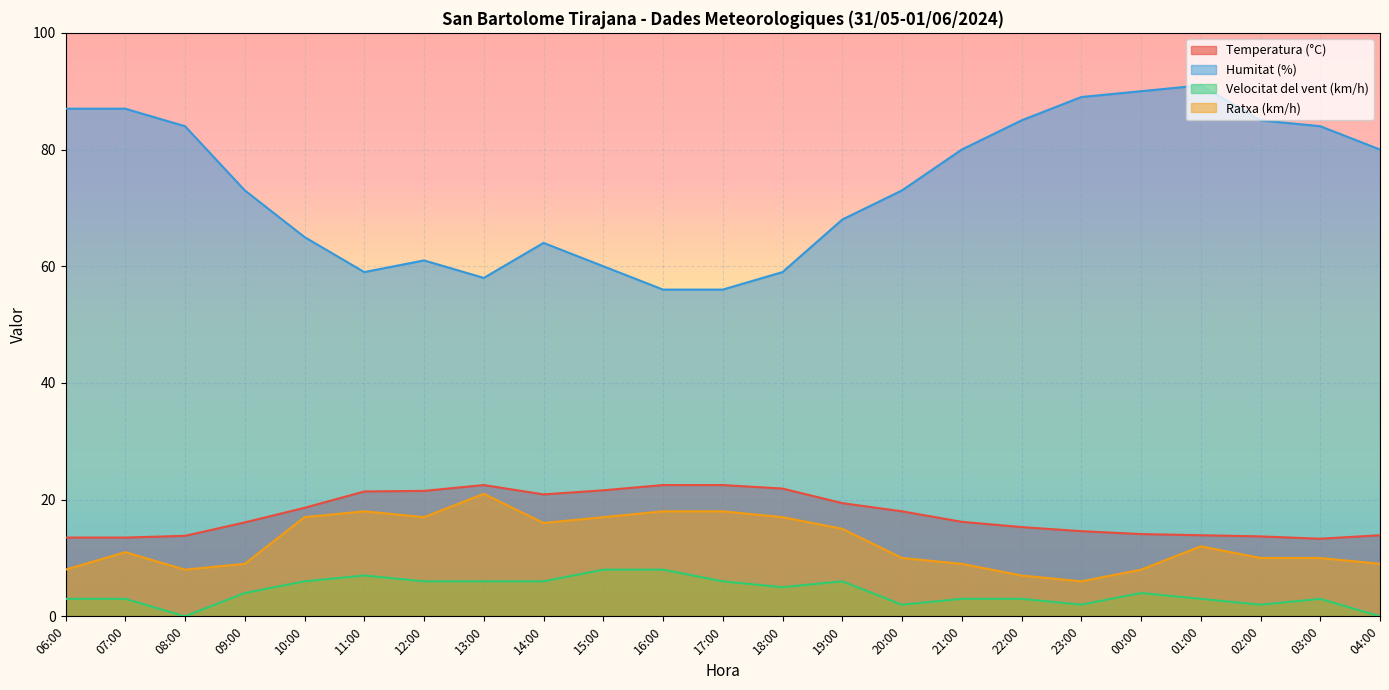

Is it true that Velocitat del vent (km/h) equals 2.0 at 02:00?

True